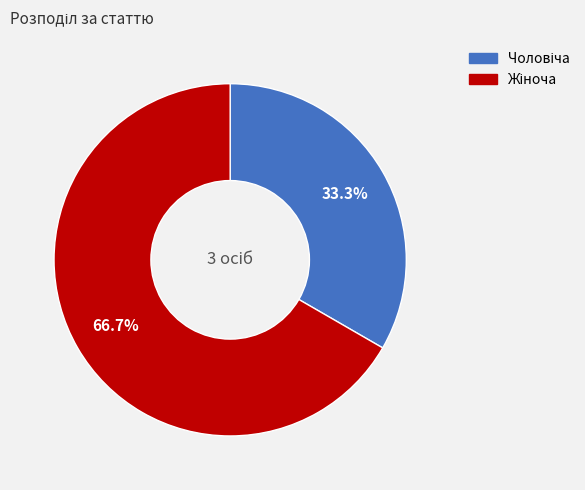

Is there a majority slice in this chart?

Yes